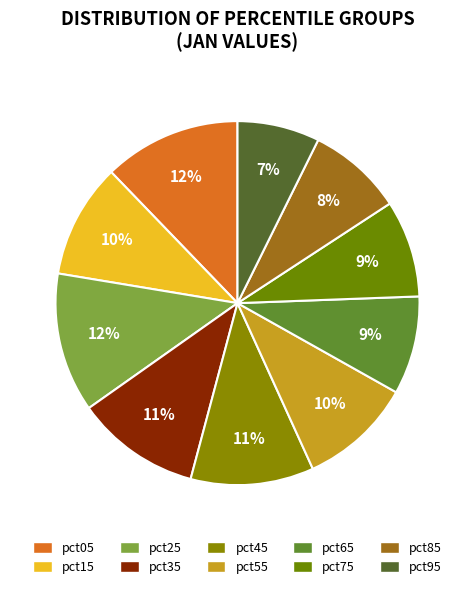

What is the change in value from pct15 to pct25?

+0.1